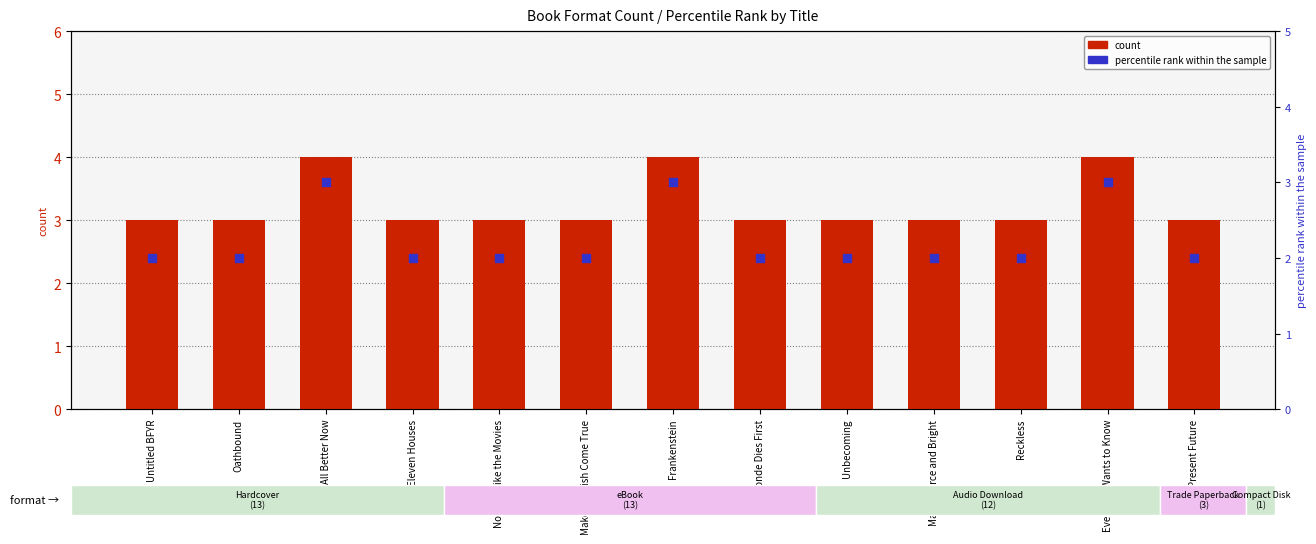

Which series reaches the maximum Y coordinate?

count